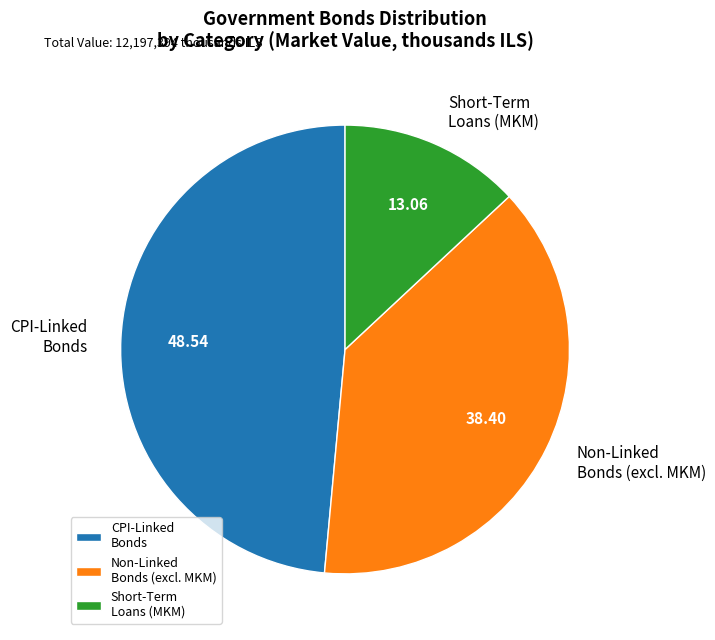

How many segments does this pie chart have?

3